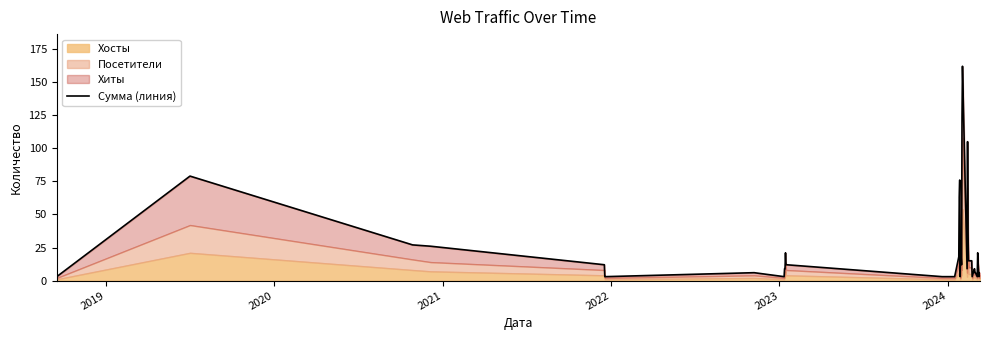

Does the chart have visible grid lines?

No